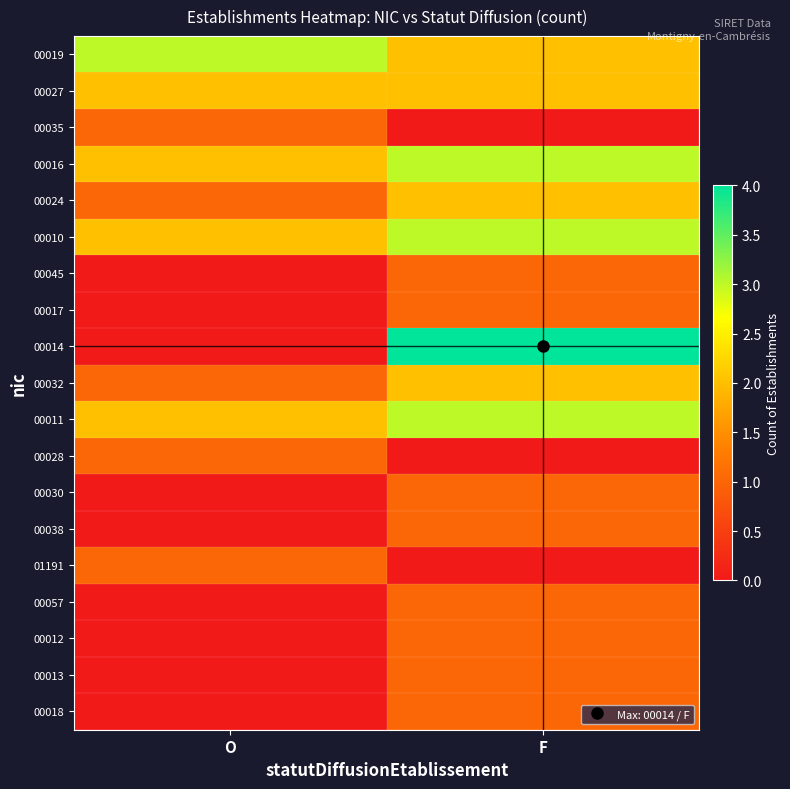

Between F and O, which is larger?

O